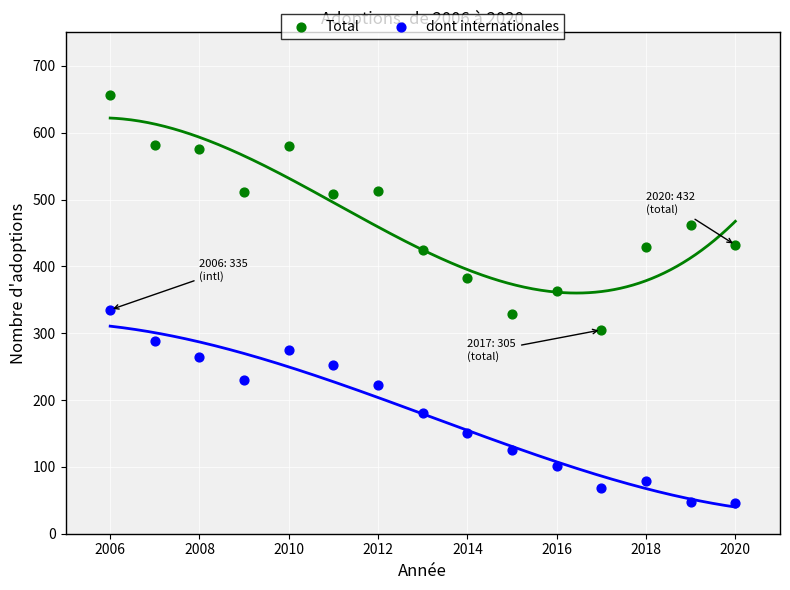

Which series reaches the minimum Y coordinate?

dont internationales